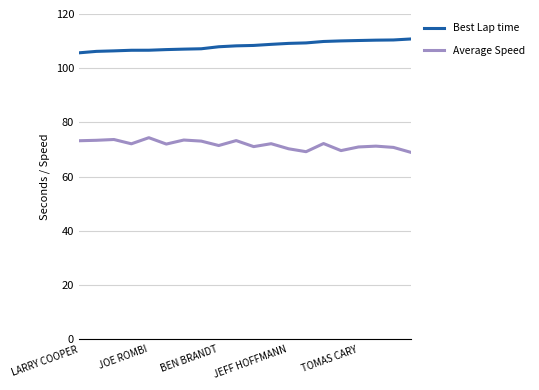

Rank the series by their maximum value, from highest to lowest.

Best Lap time, Average Speed